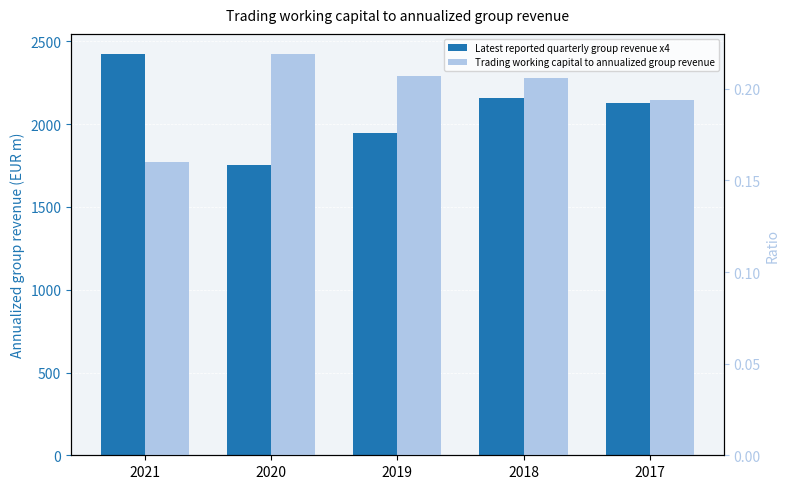

Where does the Latest reported quarterly group revenue x4 series first go above 2131?

2021